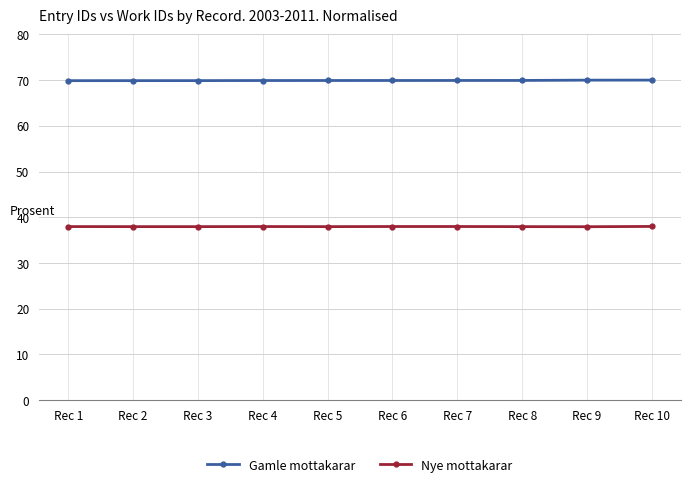

What is the maximum value for Nye mottakarar?

38.0